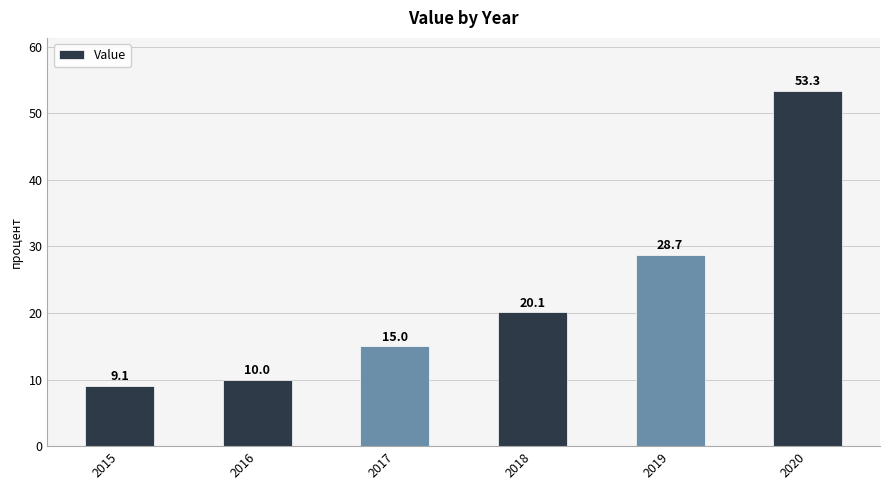

Which category has the highest value across all series?

2020